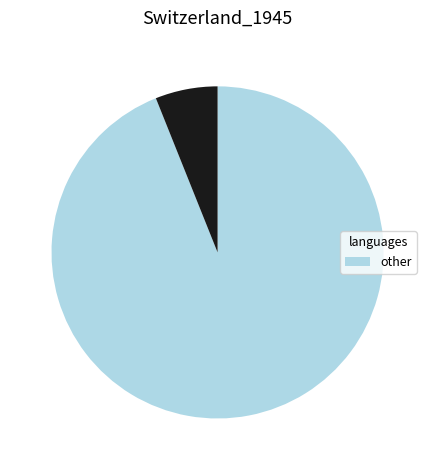

Does any single category account for the majority?

Yes